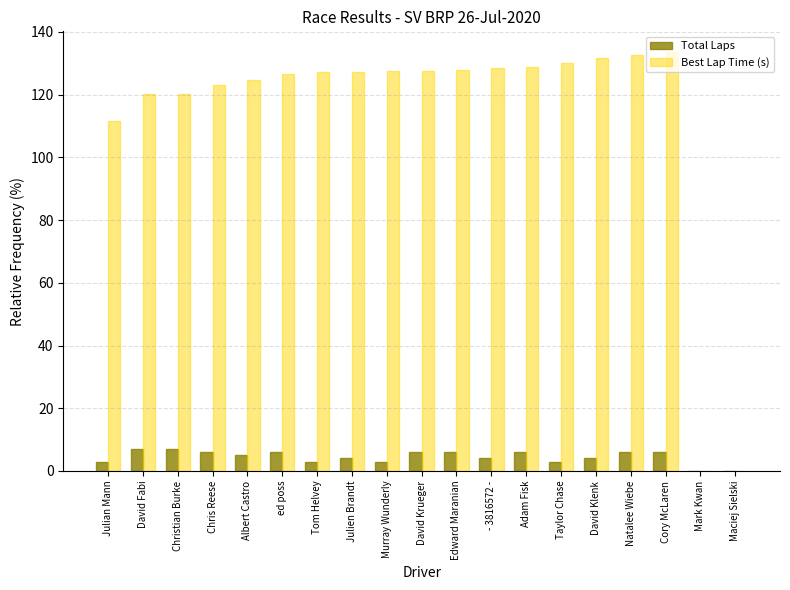

What are all the series names shown in the legend?

Total Laps, Best Lap Time (s)